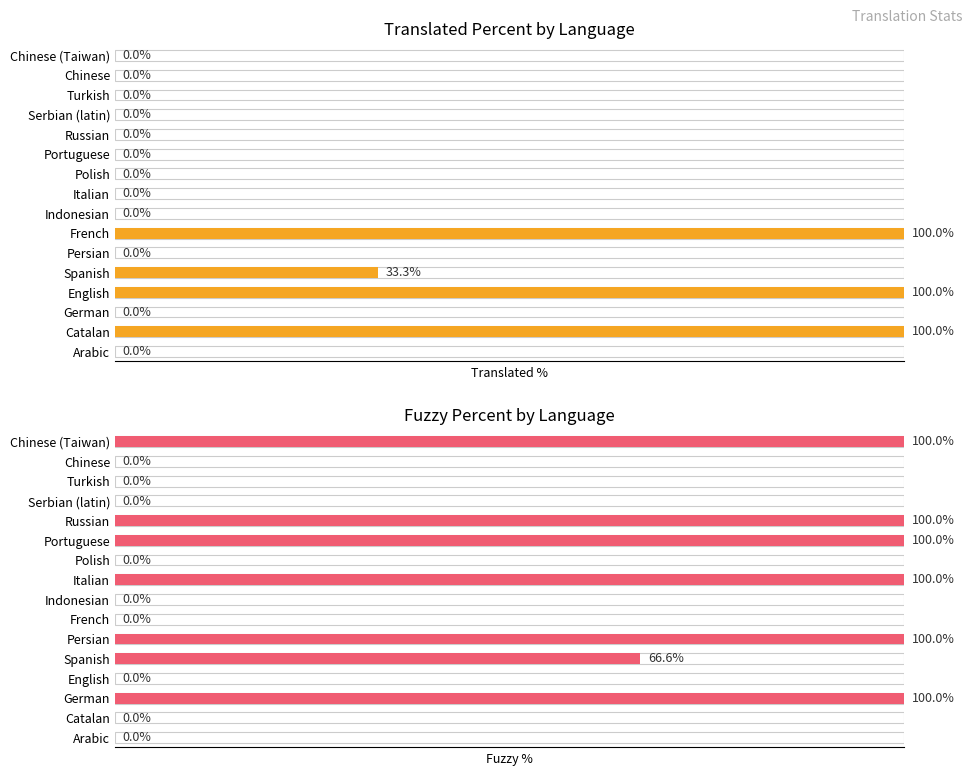

Are the bars grouped side by side (vs. stacked)?

Yes